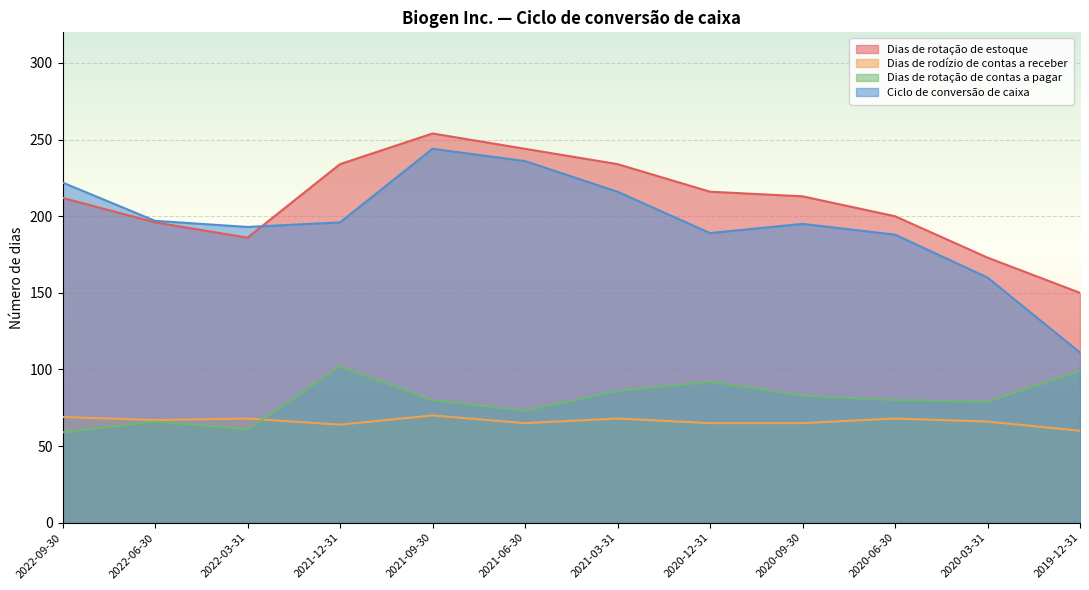

Which series has the widest spread of values?

Ciclo de conversão de caixa